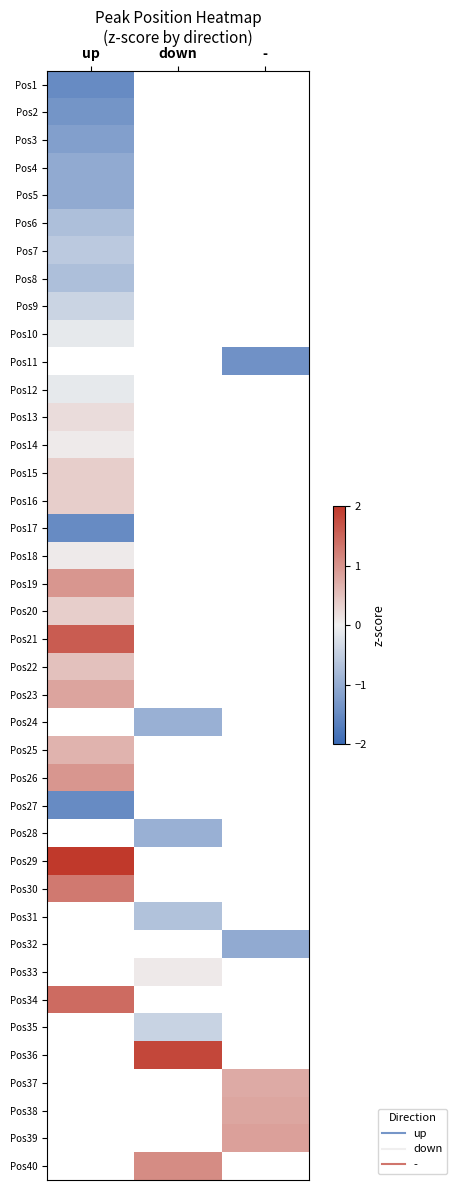

At how many categories does at least one series exceed -1?

3